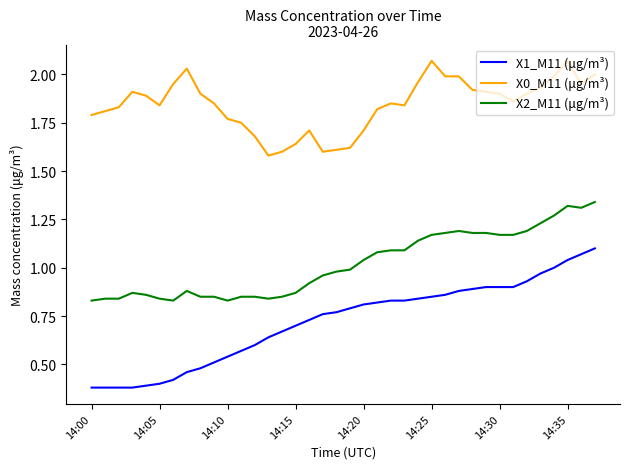

Rank the series by their average value, from highest to lowest.

X0_M11 (μg/m³), X2_M11 (μg/m³), X1_M11 (μg/m³)